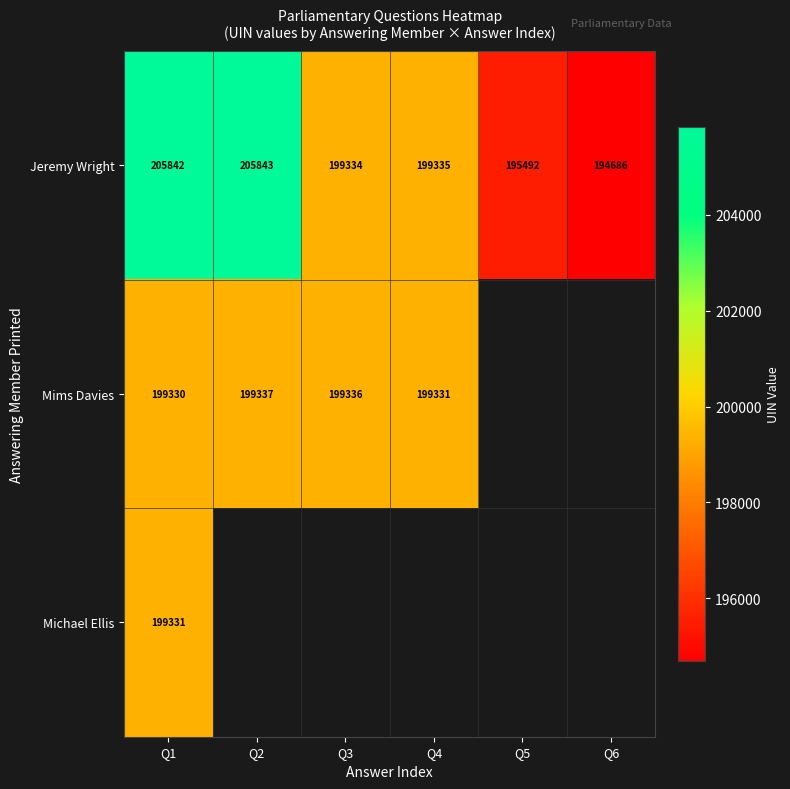

The Mims Davies series shows 199337 at Q2. True or false?

True